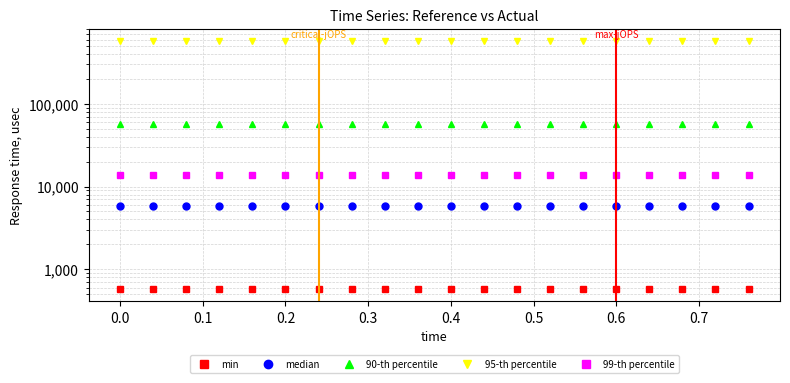

Which series has the widest spread of values?

min